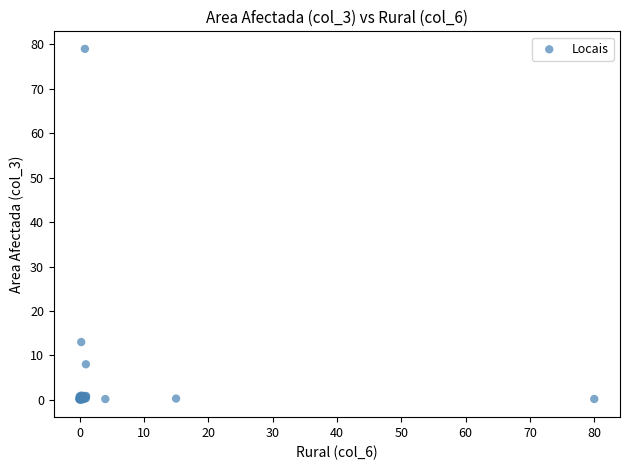

What Y value in the scatter plot is closest to 39?

13.0